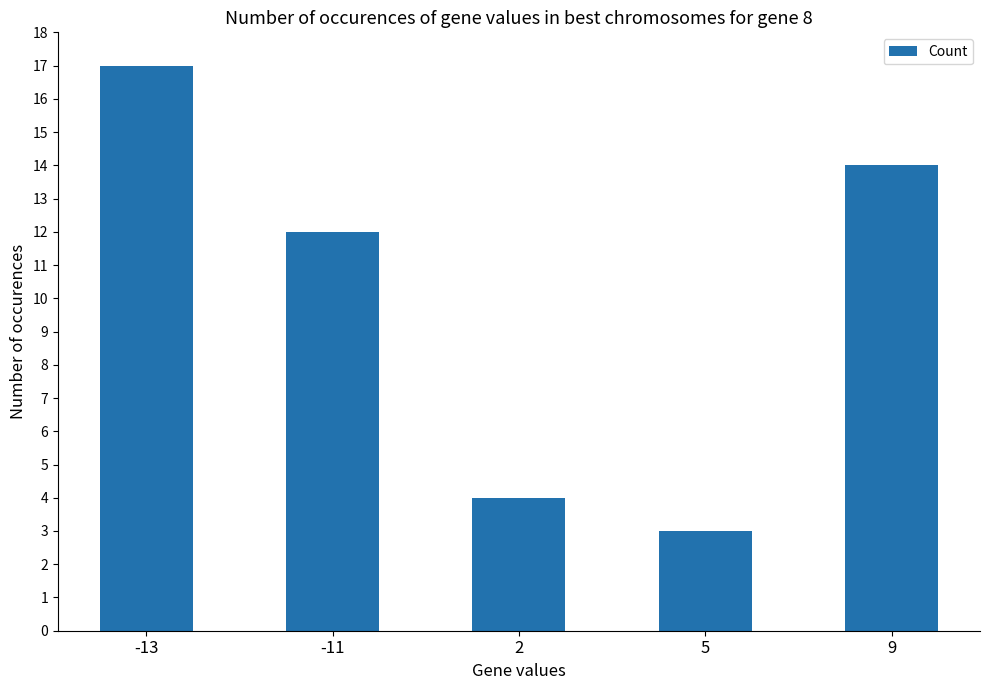

The chart shows a value of 28 at -13. True or false?

False